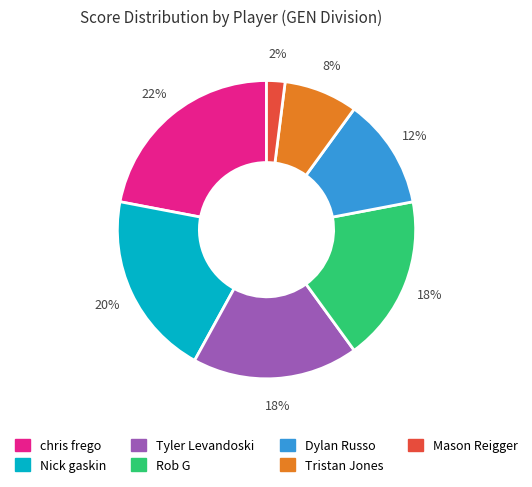

To the nearest percent, what percentage of the pie is Mason Reigger?

2%